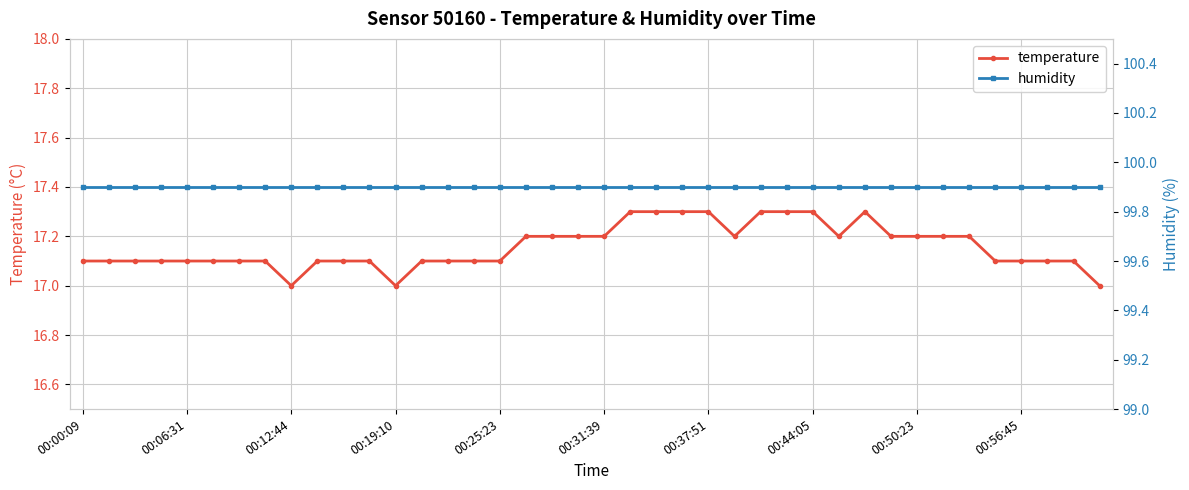

At which category is the sum across all series the highest?

21